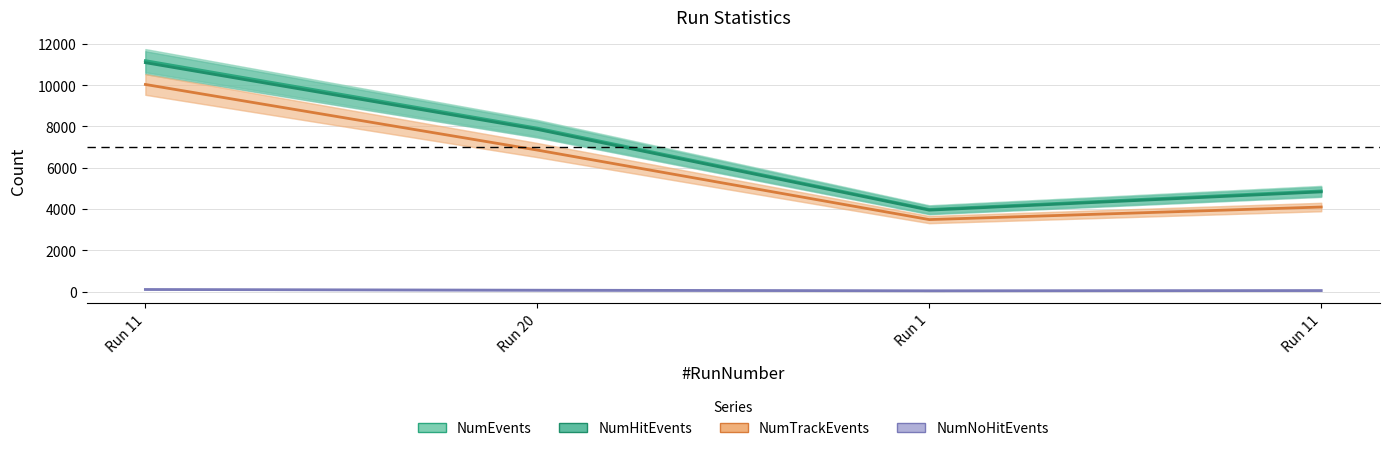

True or false: NumTrackEvents and NumNoHitEvents cross at least once.

False